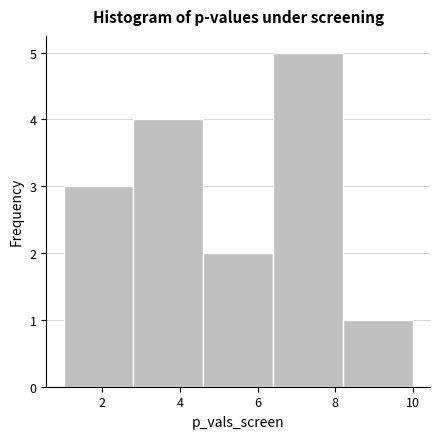

Reading left to right, list every bar in this chart as the range it spans on the x-axis followed by its height. The values are not printed on the chart, so give them approximately, as read against the axis.

1.0 to 2.8: 3
2.8 to 4.6: 4
4.6 to 6.4: 2
6.4 to 8.2: 5
8.2 to 10.0: 1